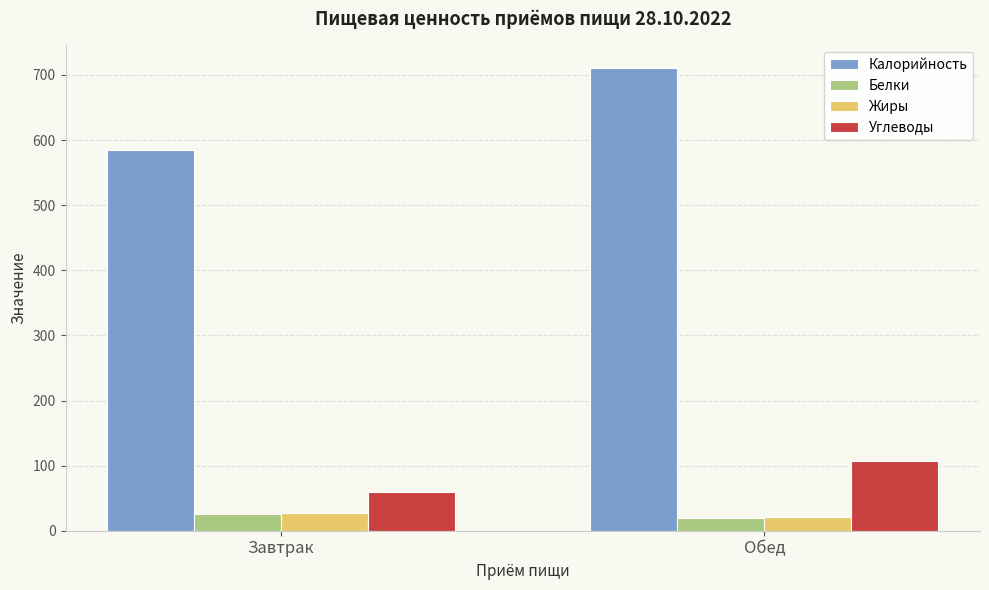

What is the greatest value displayed?

710.9